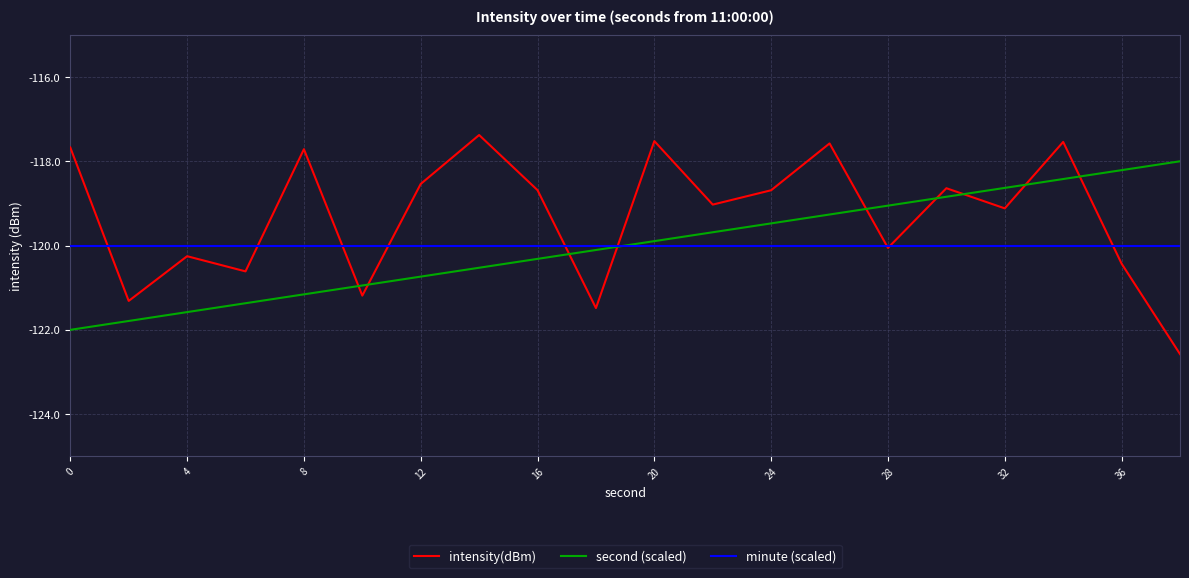

Which series has the largest total across all categories?

intensity(dBm)